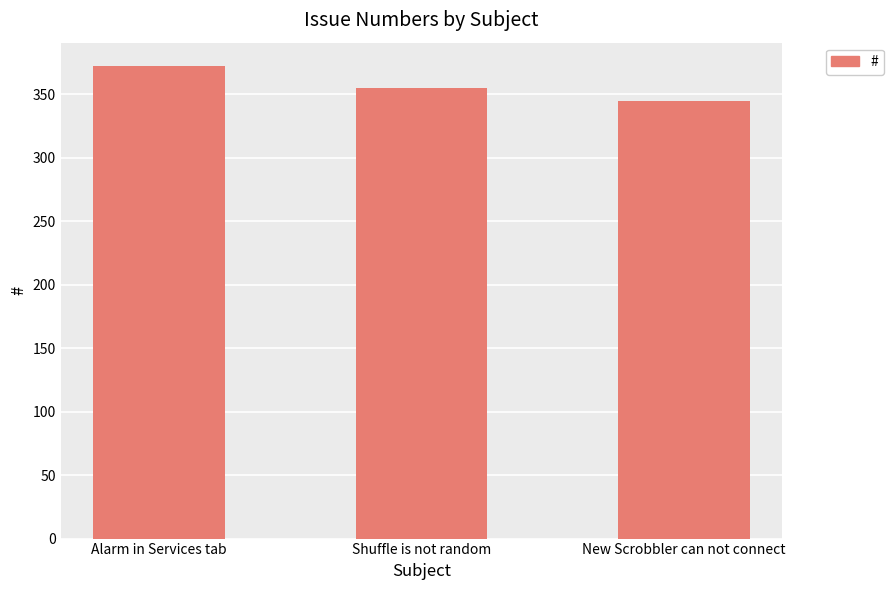

What is the label of the 2nd bar from the left?

Shuffle is not random